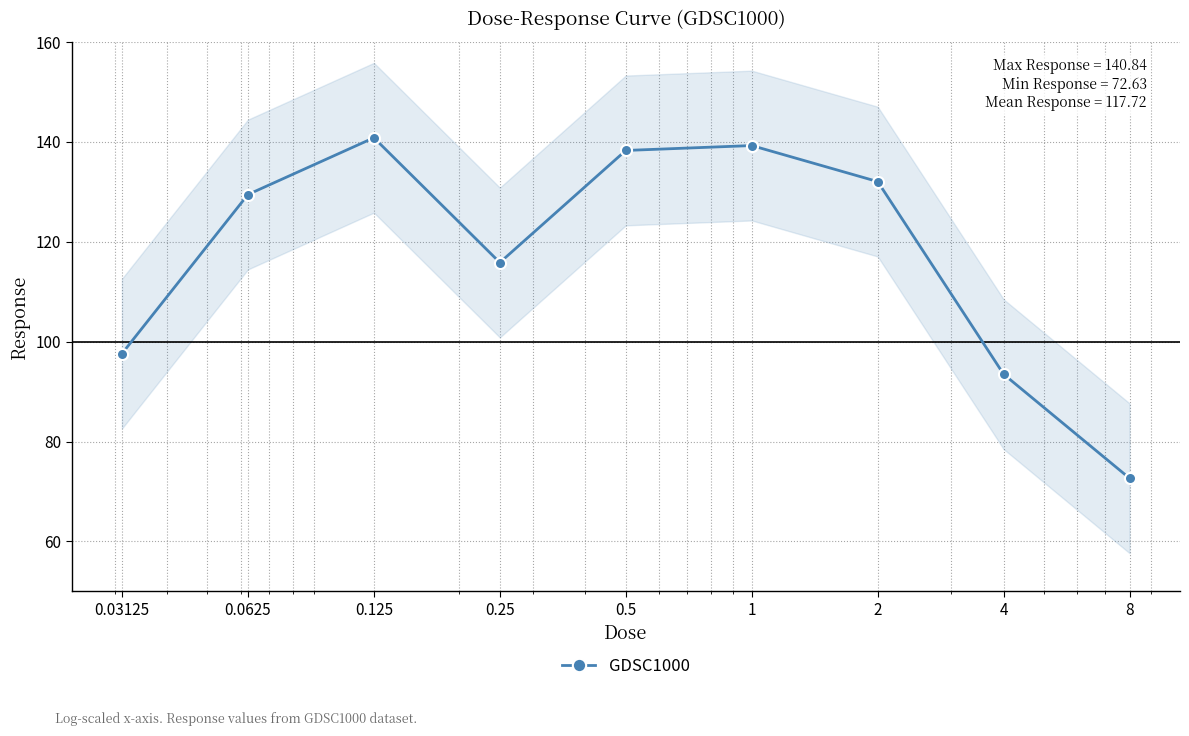

Reading left to right, transcribe all the data shown in this chart.

97.6	129.5	140.8	115.8	138.3	139.3	132.1	93.5	72.6